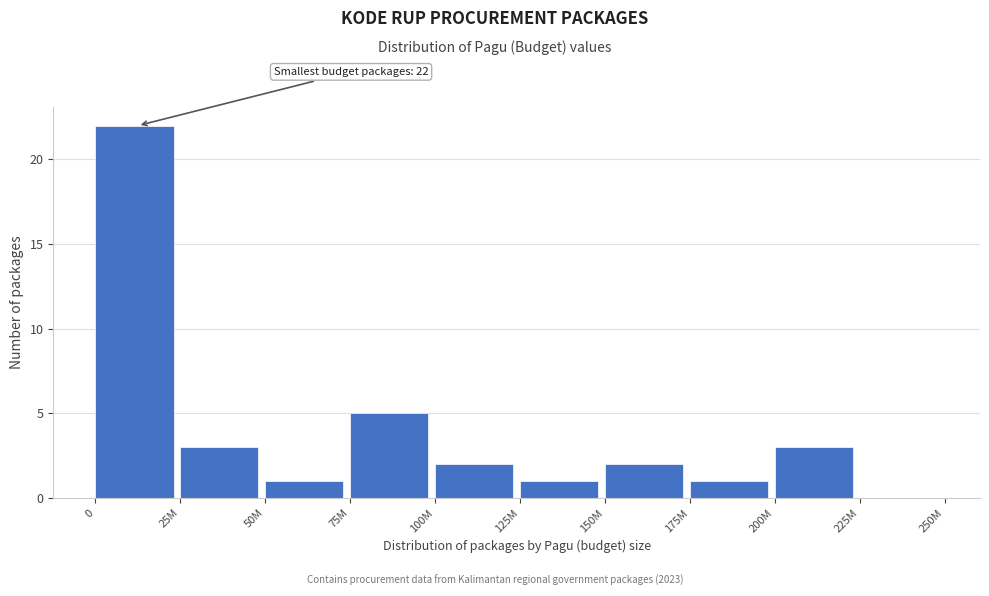

Reading right to left, extract all data points from this chart.

225M=0	200M=3	175M=1	150M=2	125M=1	100M=2	75M=5	50M=1	25M=3	0=22